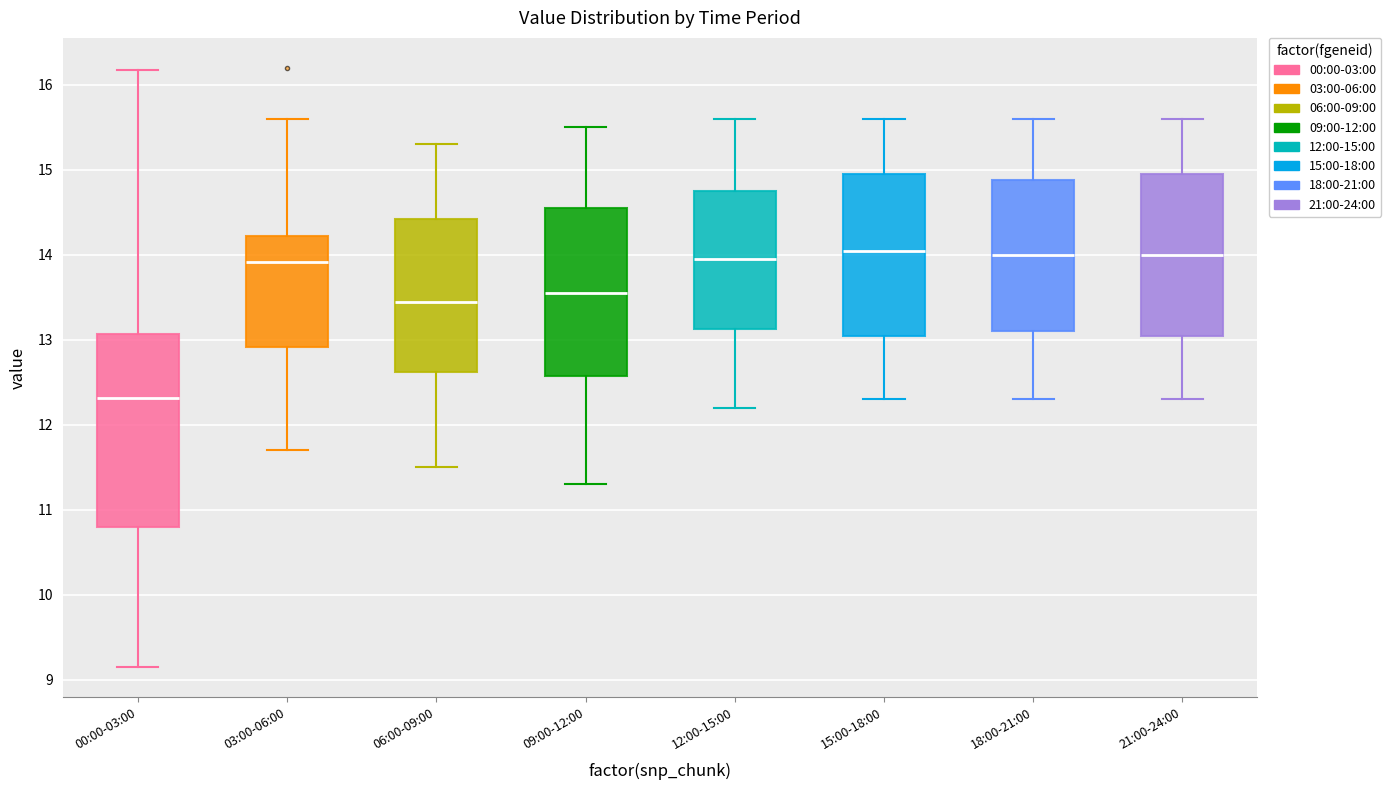

Reading left to right, transcribe this box plot: for each box, give where its median line is, the range the box spans, and where its two whiskers end, as read against the y-axis. The values are not printed on the chart, so give them approximately, as read against the axis.

00:00-03:00: median 12.3, box 10.8 to 13.1, whiskers 9.2 to 16.2
03:00-06:00: median 13.9, box 12.9 to 14.2, whiskers 11.7 to 15.6
06:00-09:00: median 13.5, box 12.6 to 14.4, whiskers 11.5 to 15.3
09:00-12:00: median 13.6, box 12.6 to 14.6, whiskers 11.3 to 15.5
12:00-15:00: median 14.0, box 13.1 to 14.8, whiskers 12.2 to 15.6
15:00-18:00: median 14.1, box 13.1 to 15.0, whiskers 12.3 to 15.6
18:00-21:00: median 14.0, box 13.1 to 14.9, whiskers 12.3 to 15.6
21:00-24:00: median 14.0, box 13.1 to 15.0, whiskers 12.3 to 15.6